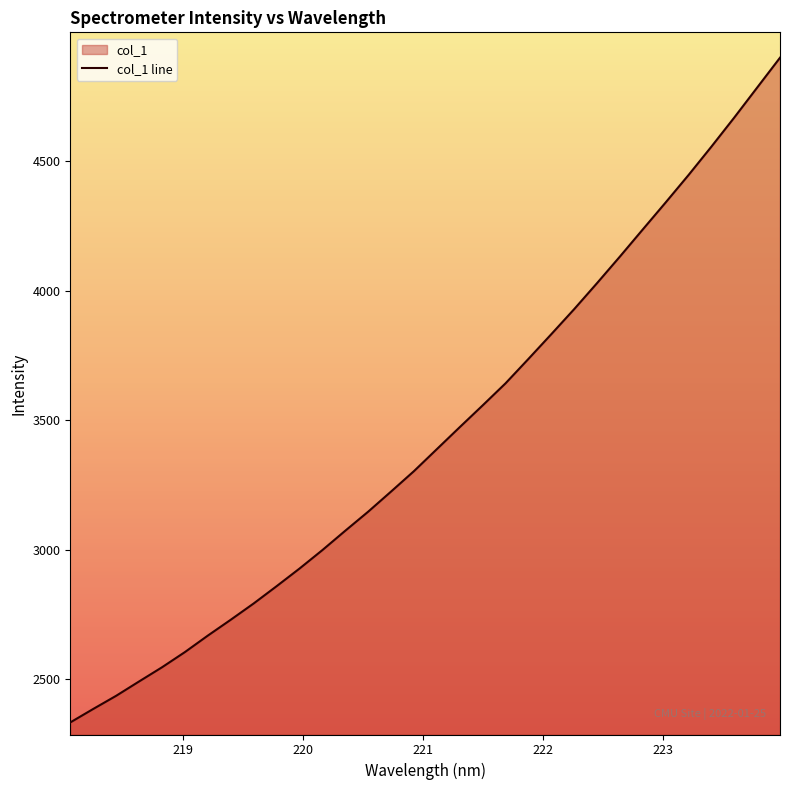

What is the sum of the values at 220.1623 and 221.6902?

6640.8